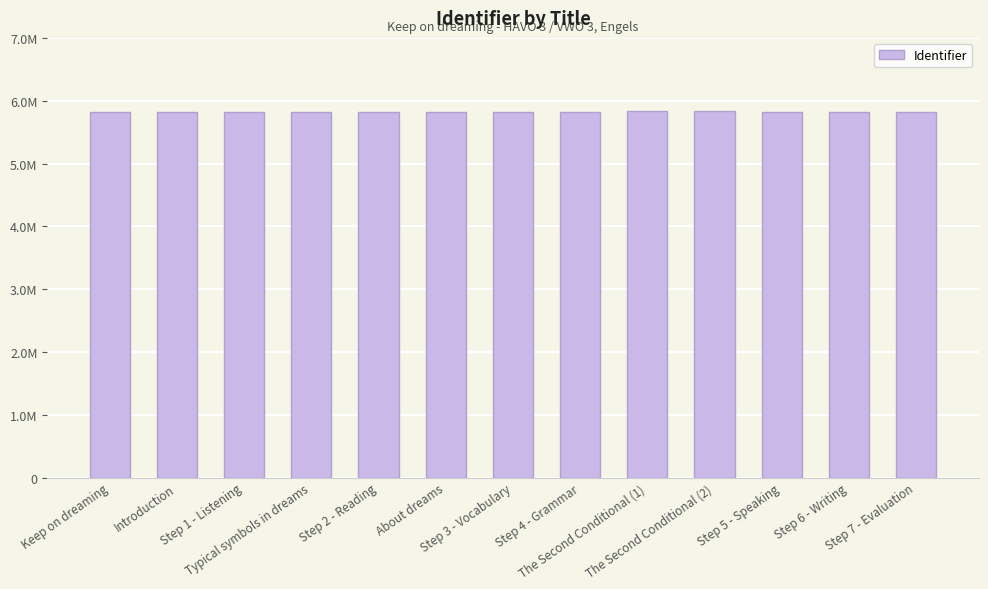

Are the bars grouped side by side (vs. stacked)?

No